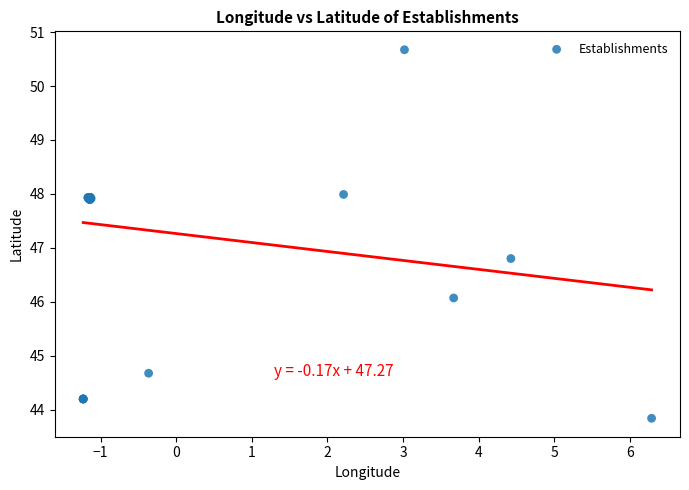

What Y value in the scatter plot is closest to 47?

46.8